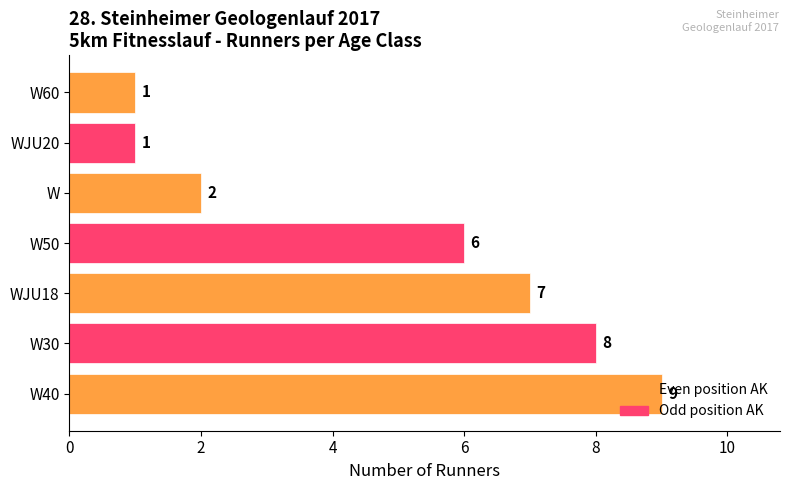

Does the chart contain stacked bars?

No